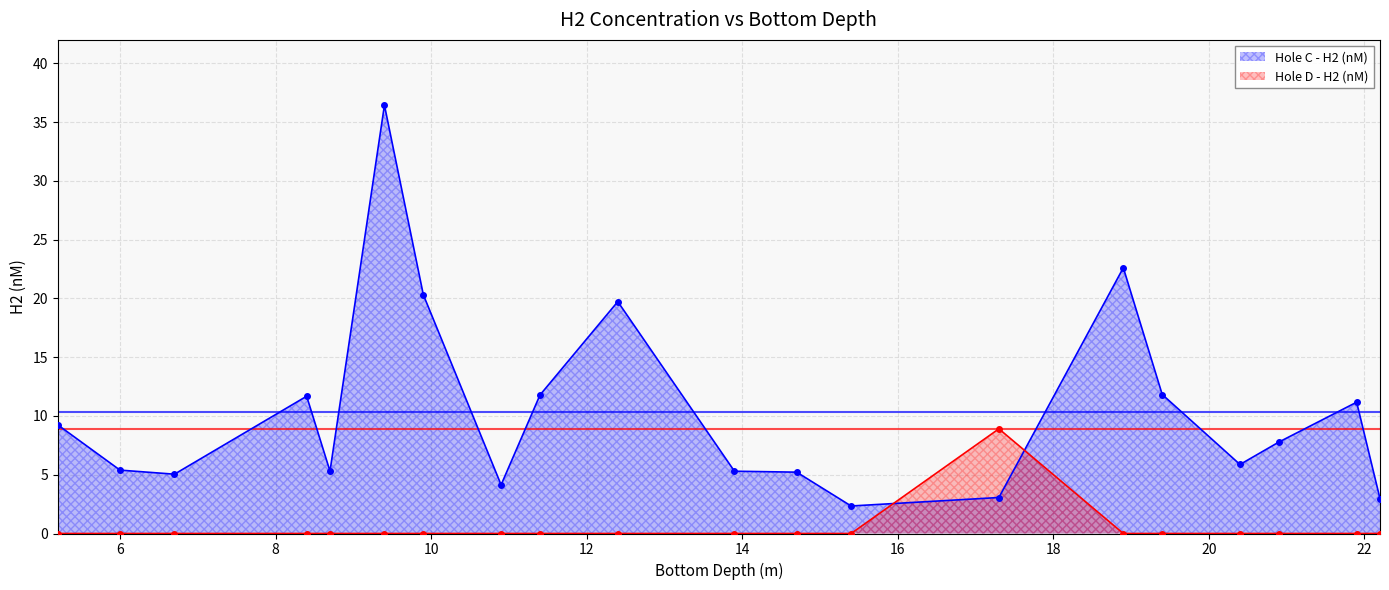

How many values in the Hole C - H2 (nM) series exceed 7?

10